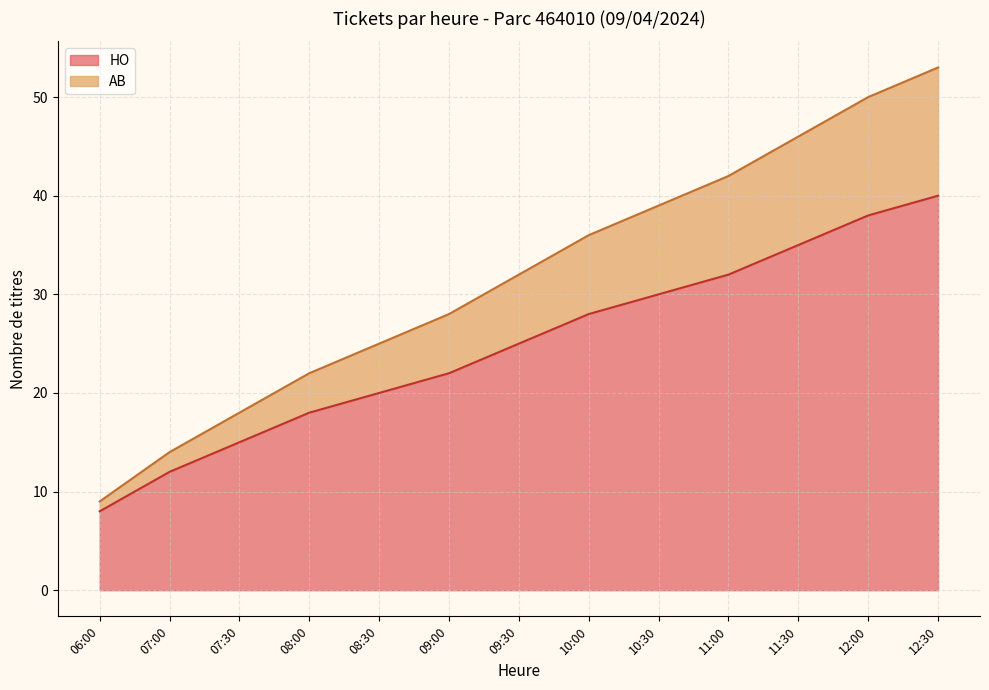

At 07:30, list the series in order from largest to smallest.

AB, HO